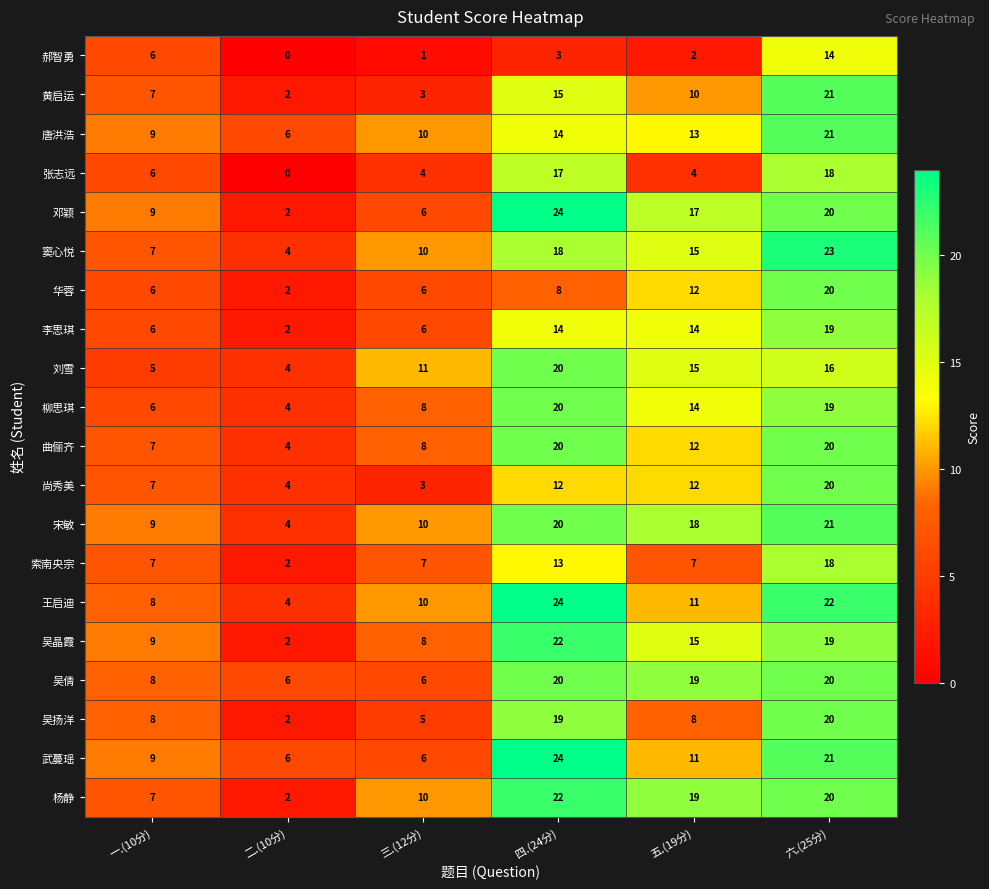

The value of 杨静 at 二.(10分) is 2. True or false?

True